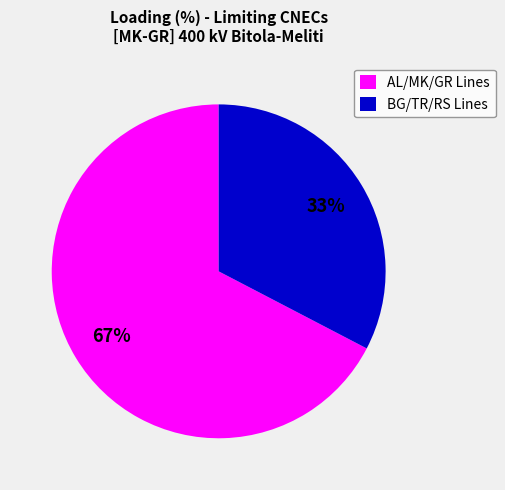

Between BG/TR/RS Lines and AL/MK/GR Lines, which is larger?

AL/MK/GR Lines